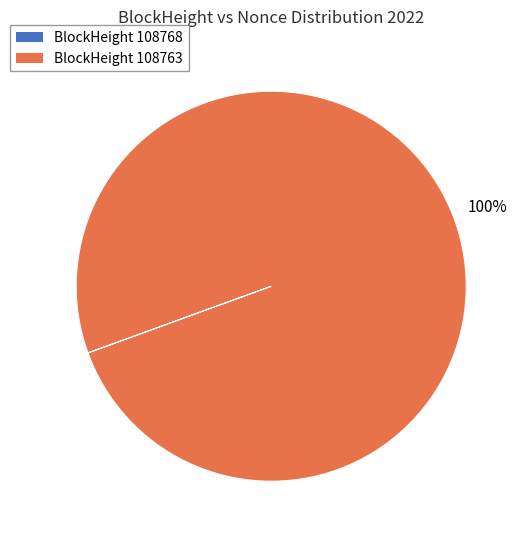

Does any single category account for the majority?

Yes